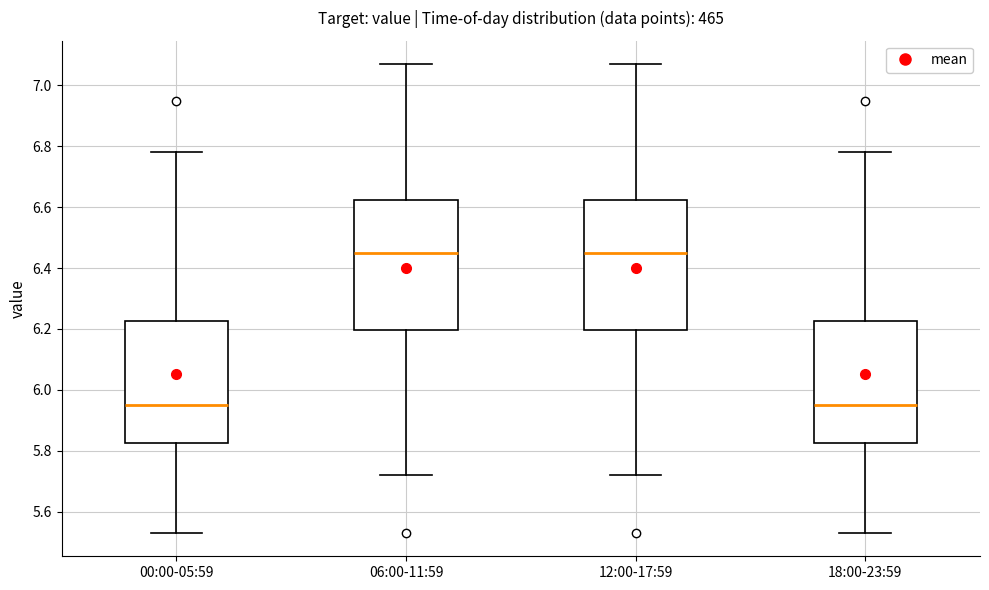

Reading left to right, read every box against the y-axis: the position of its median line, the range the box covers, and the ends of its whiskers. The values are not printed on the chart, so give them approximately, as read against the axis.

00:00-05:59: median 5.96, box 5.82 to 6.22, whiskers 5.54 to 6.78
06:00-11:59: median 6.46, box 6.20 to 6.62, whiskers 5.72 to 7.08
12:00-17:59: median 6.46, box 6.20 to 6.62, whiskers 5.72 to 7.08
18:00-23:59: median 5.96, box 5.82 to 6.22, whiskers 5.54 to 6.78